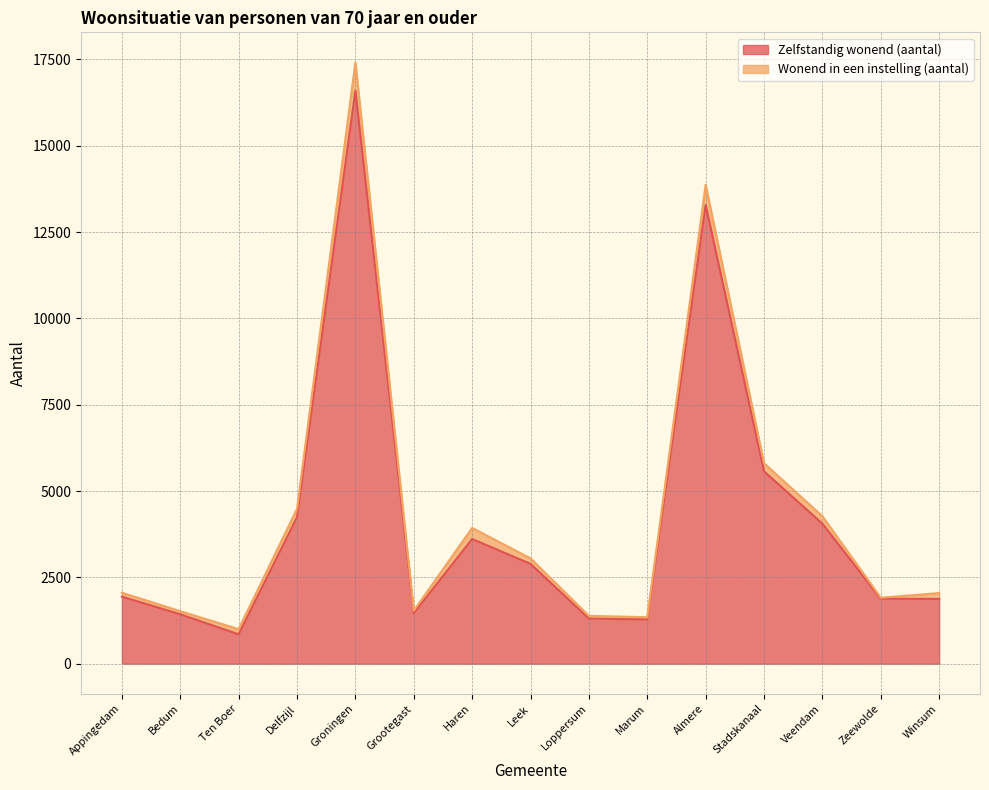

Where does the data first go above 1940?

Delfzijl